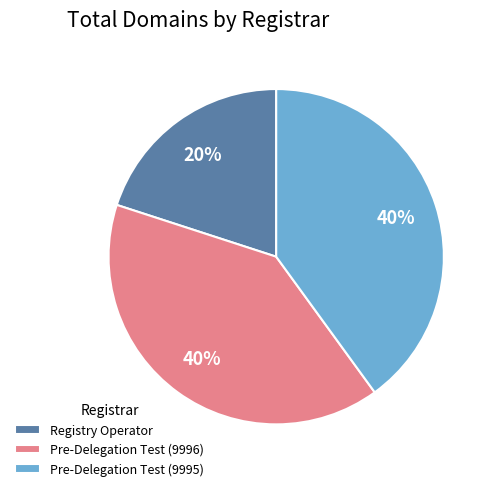

True or false: Registry Operator accounts for 20% of the total.

True